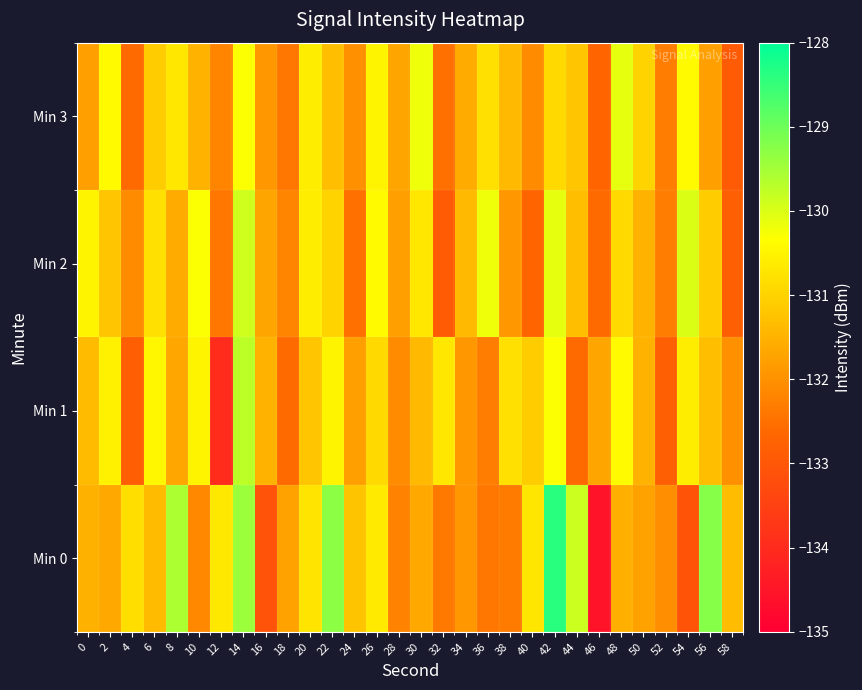

Between 2 and 56, which series saw the biggest shift?

Min 0